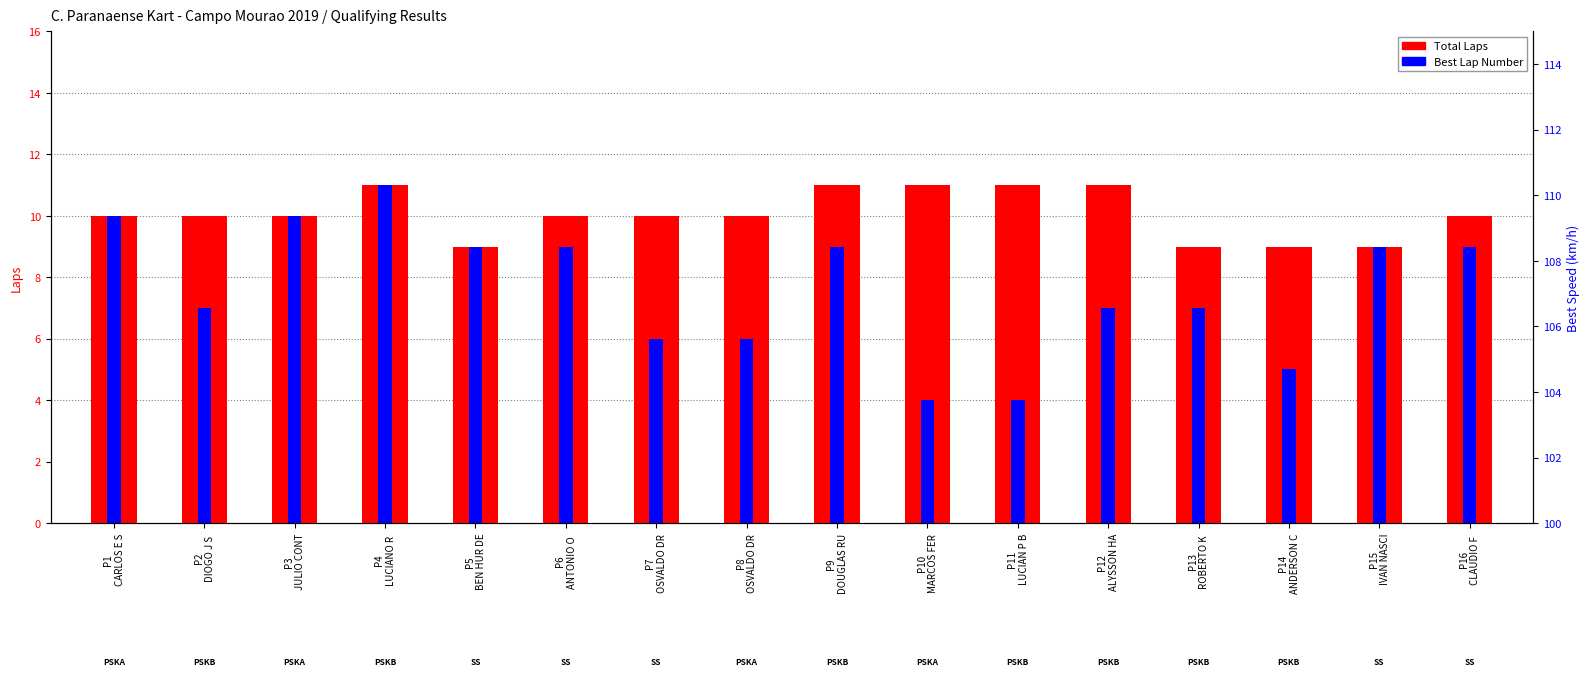

Is it true that Total Laps equals 10 at P3
JULIO CONT?

True